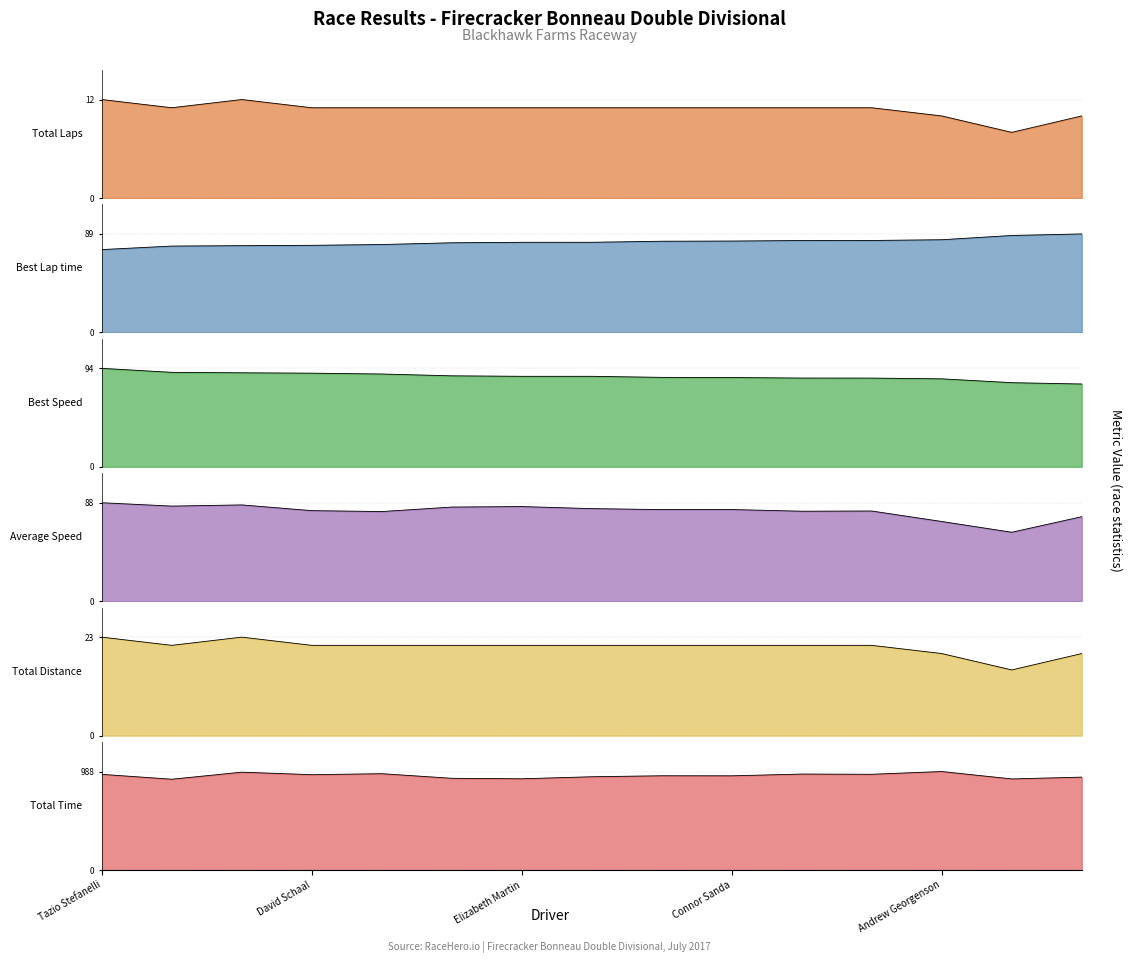

How many lines are shown in the chart?

6